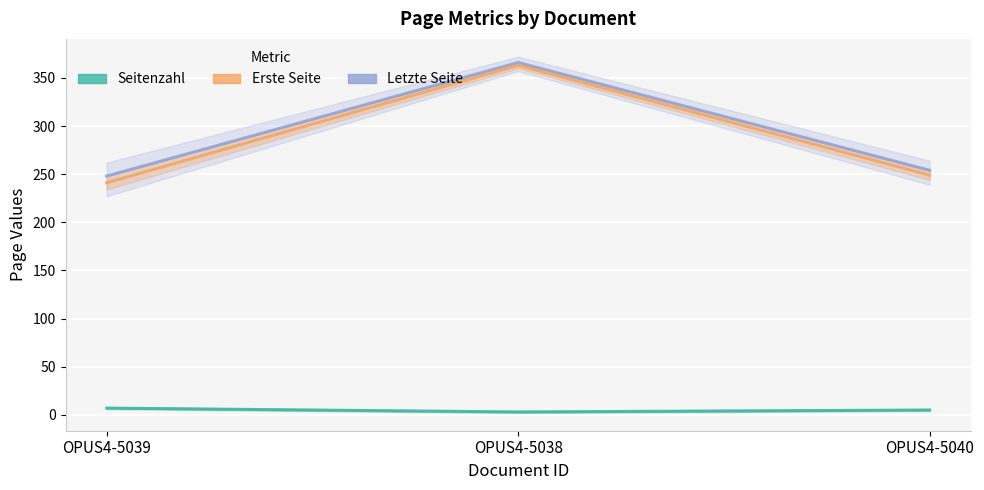

How many lines are shown in the chart?

3